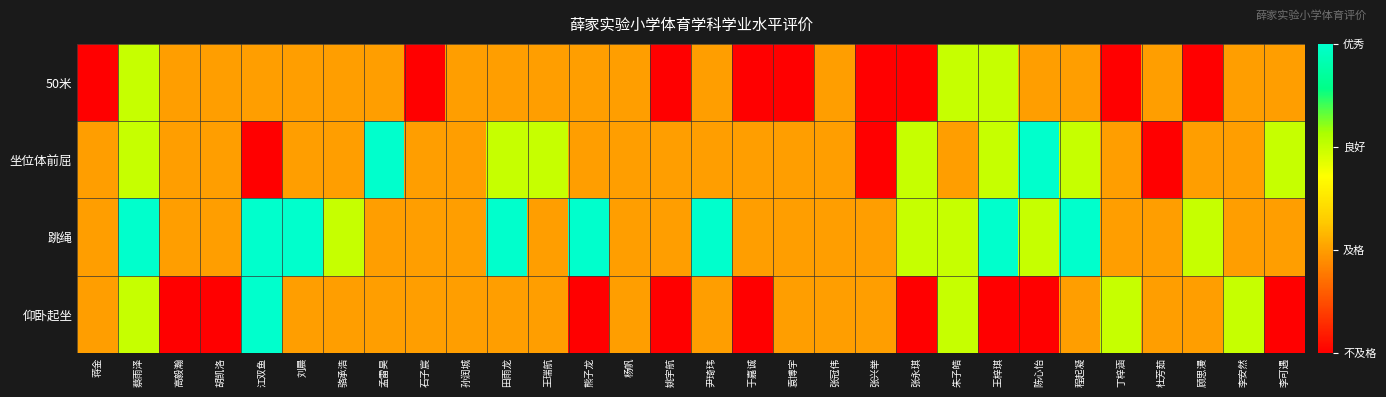

At how many categories does at least one series exceed 3?

10